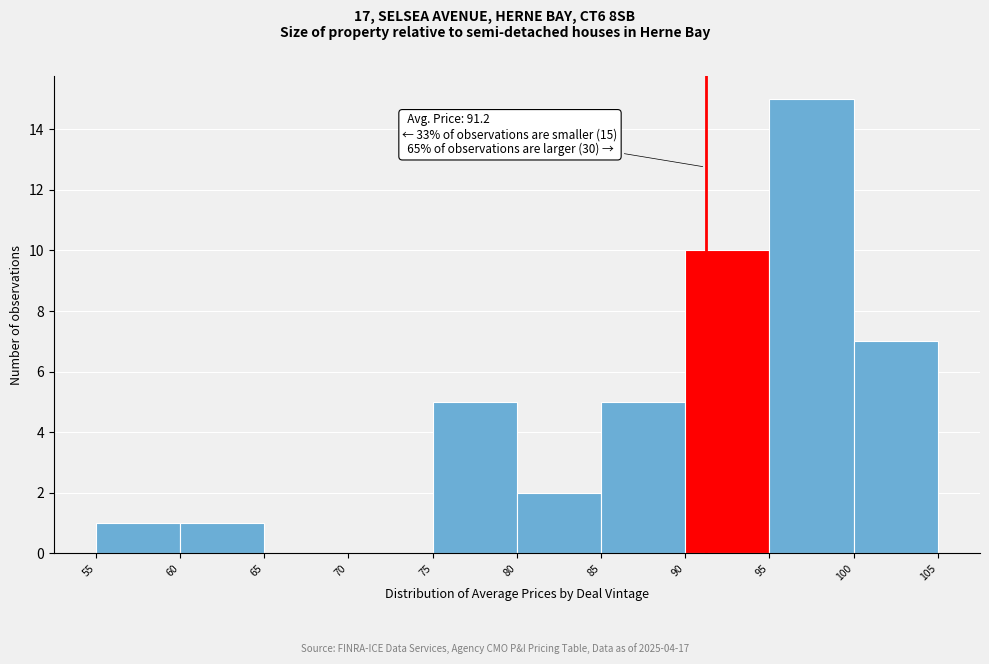

Over which range of the x-axis is the bar tallest?

95 to 100